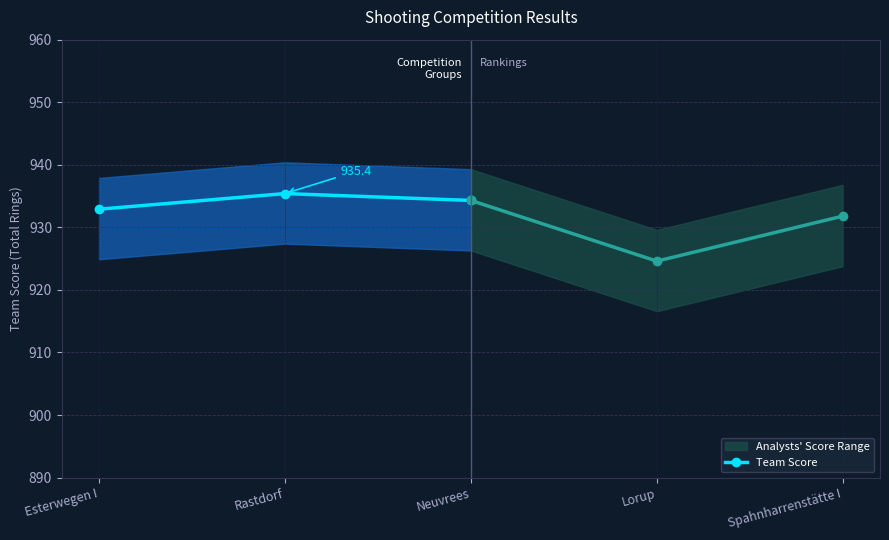

What is the value of the Team Score point at the 3rd from the left?

934.3